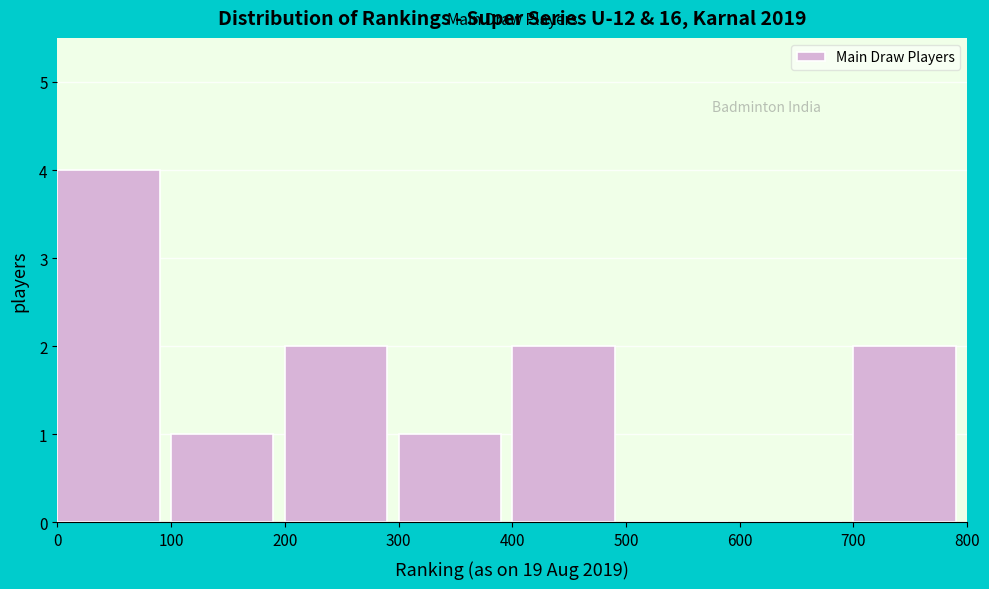

Which range on the x-axis has the tallest bar?

0 to 100